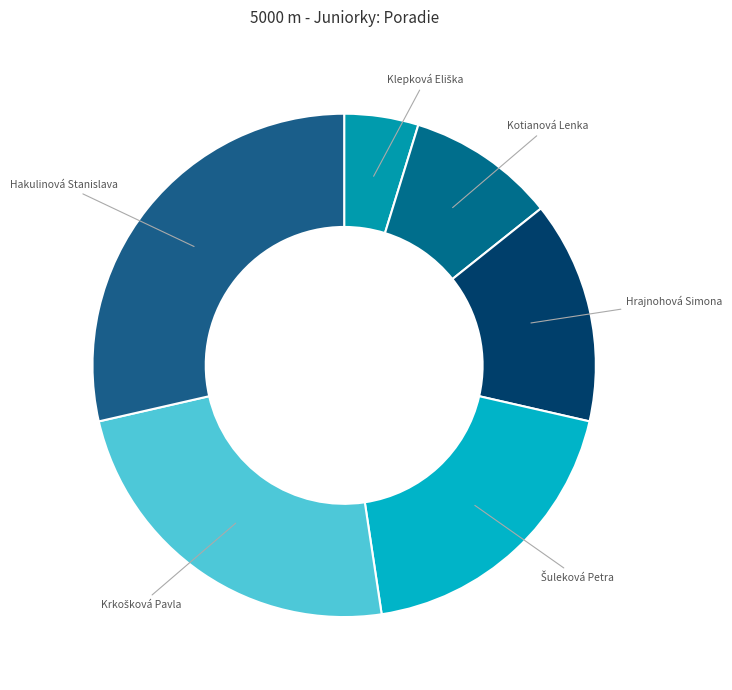

What is the largest slice in the pie chart?

Hakulinová Stanislava